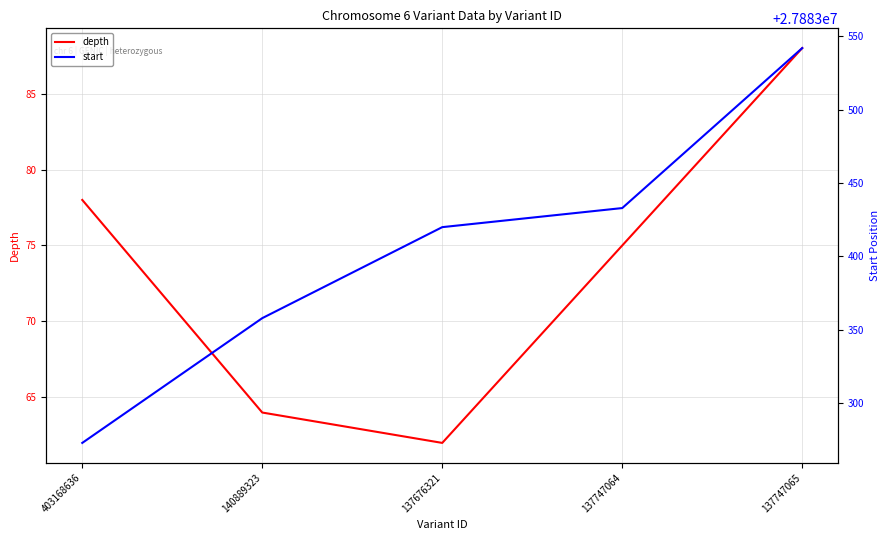

Is it true that start equals 27883542 at 137747065?

True